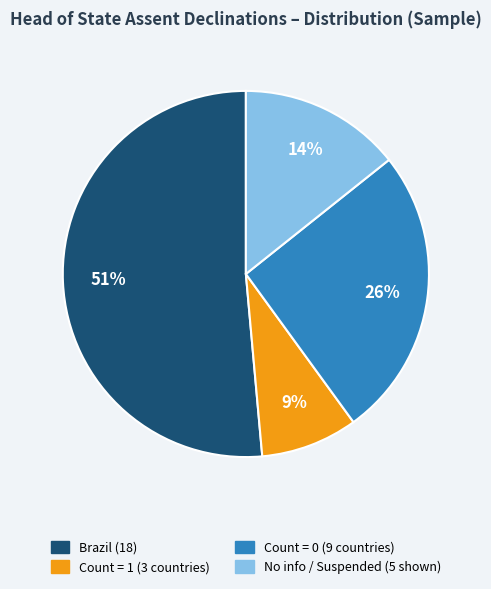

Is there any slice that represents more than half of the pie?

Yes